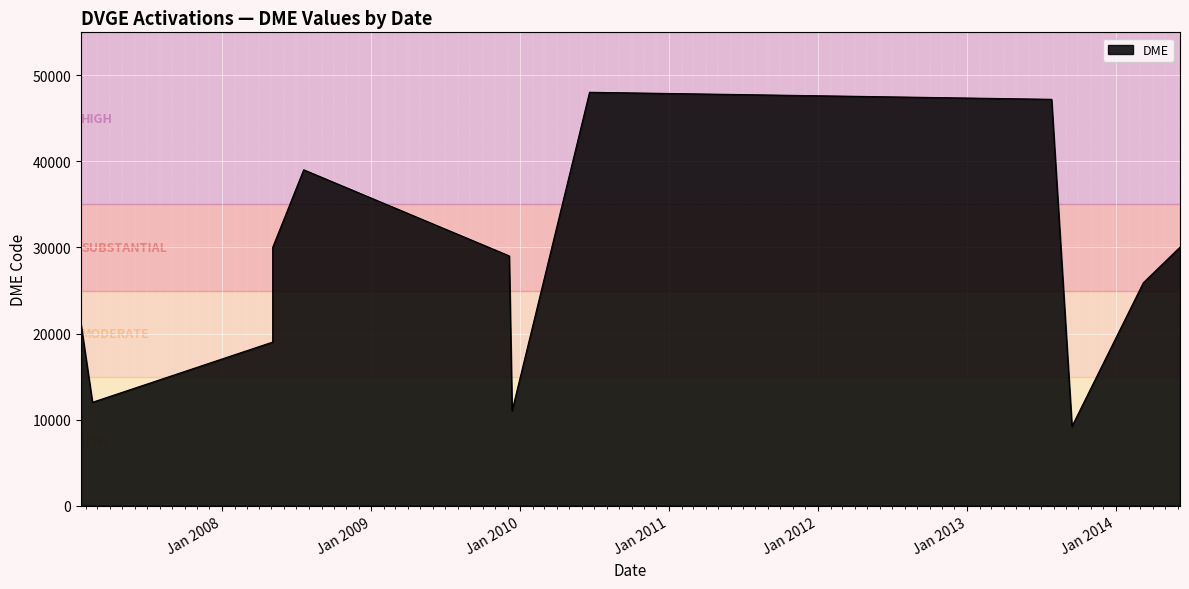

Which category has the highest value across all series?

20/06/2010